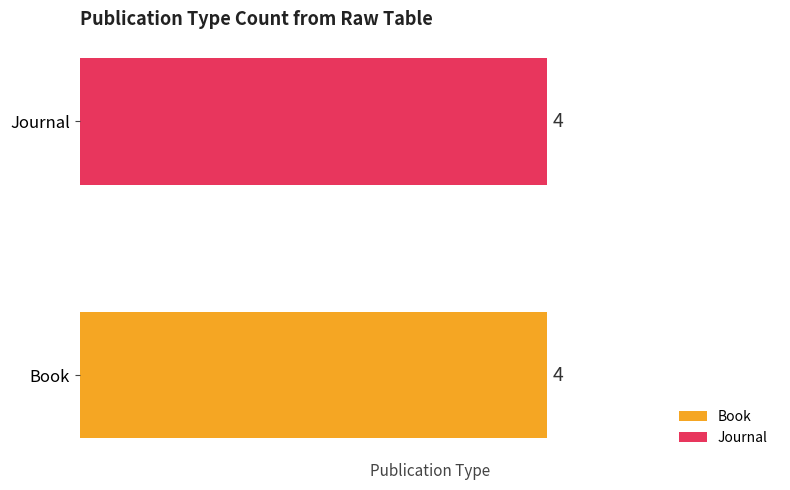

How many series are shown in this chart?

2